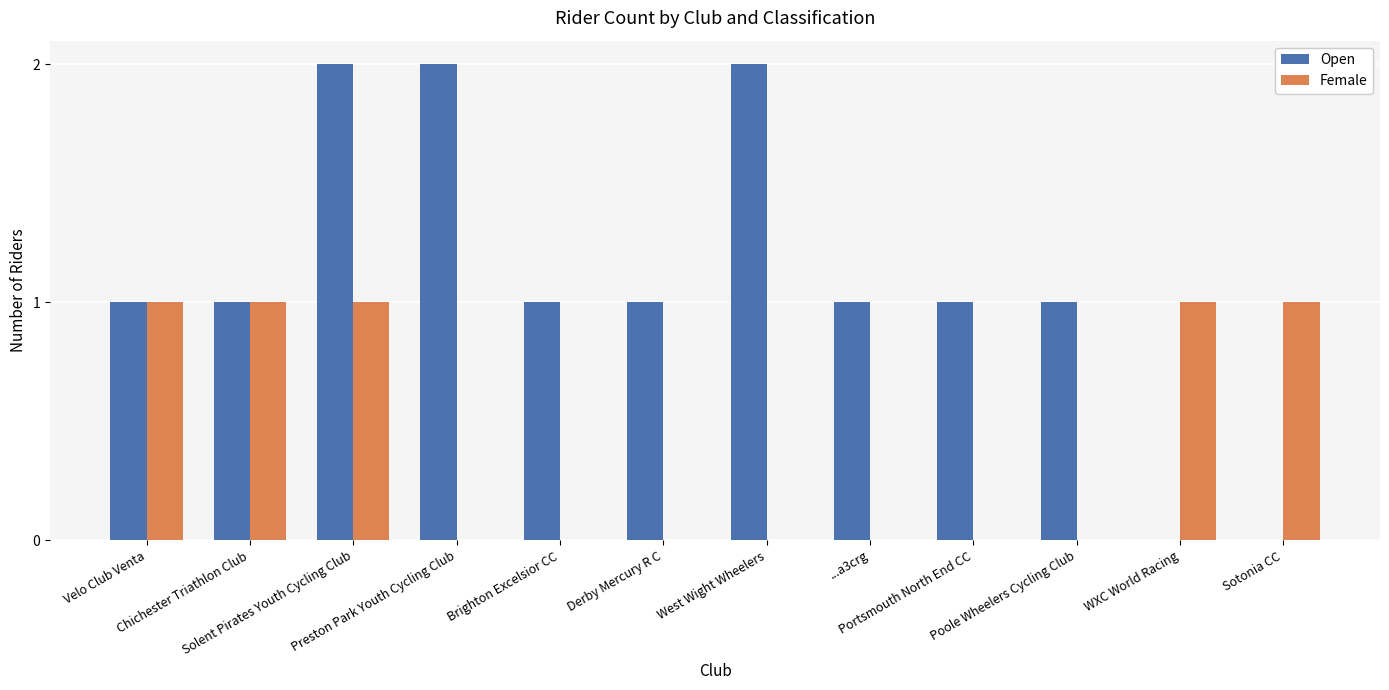

Which series has the largest total across all categories?

Open